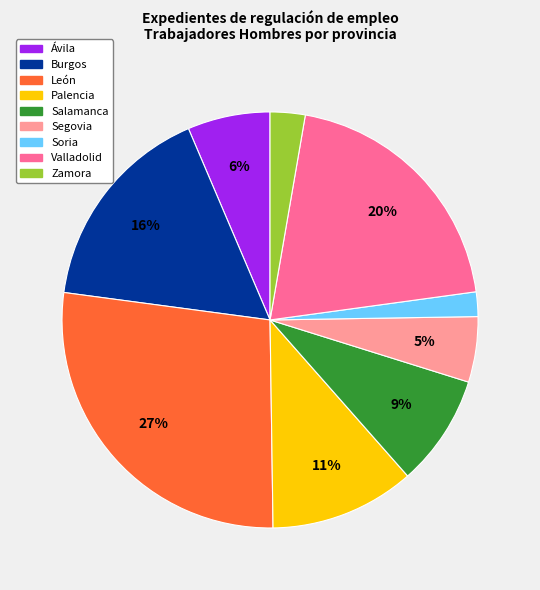

Count the number of slices in the pie.

9